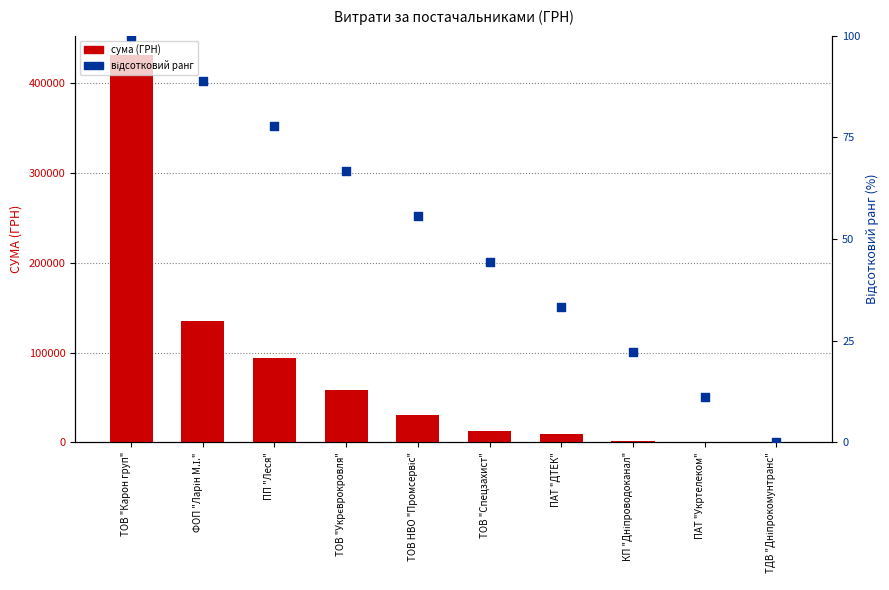

What are all the series names shown in the legend?

сума (ГРН), відсотковий ранг